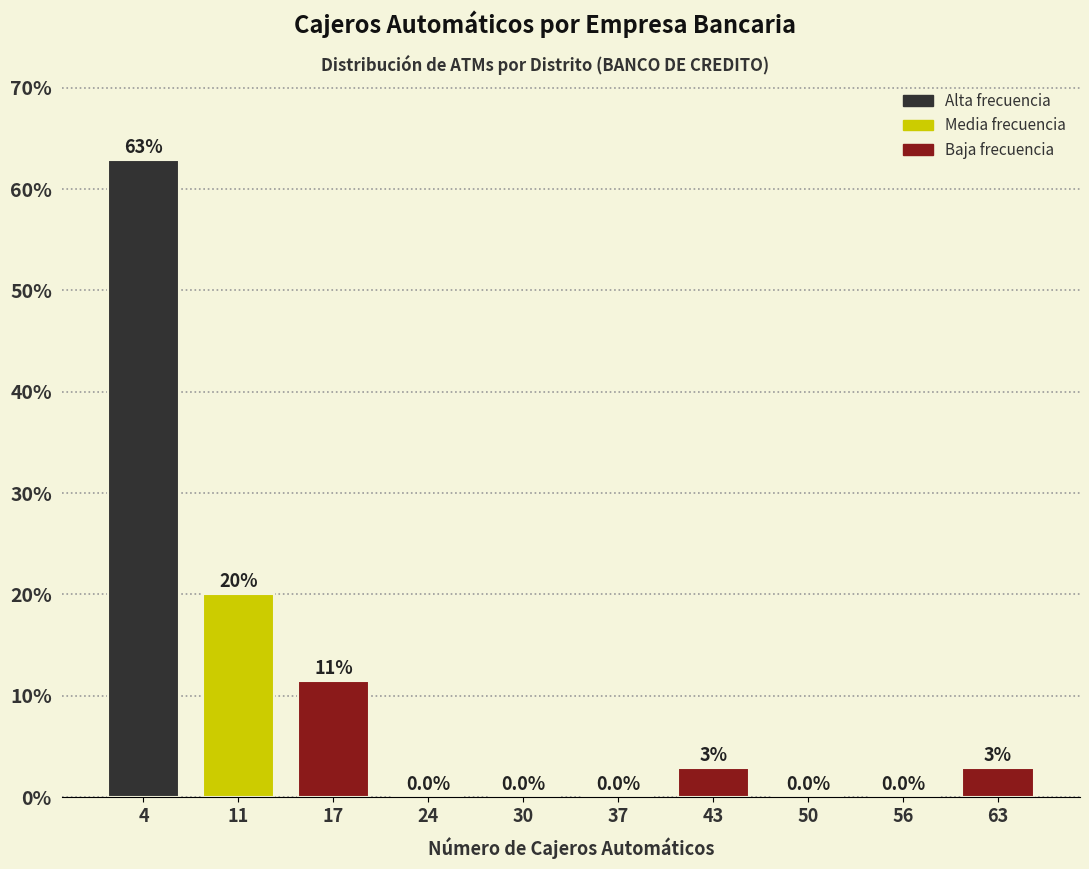

Over which range of the x-axis is the bar tallest?

1.0 to 7.5